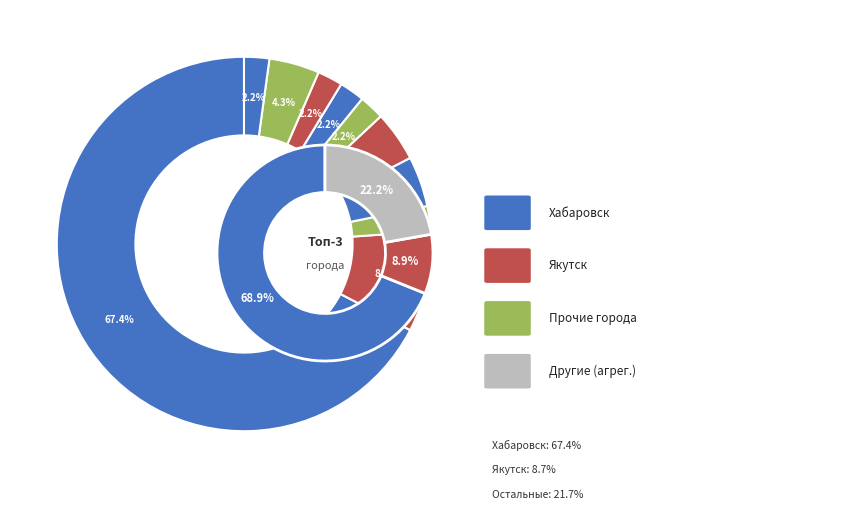

What is the largest slice in the pie chart?

Хабаровск